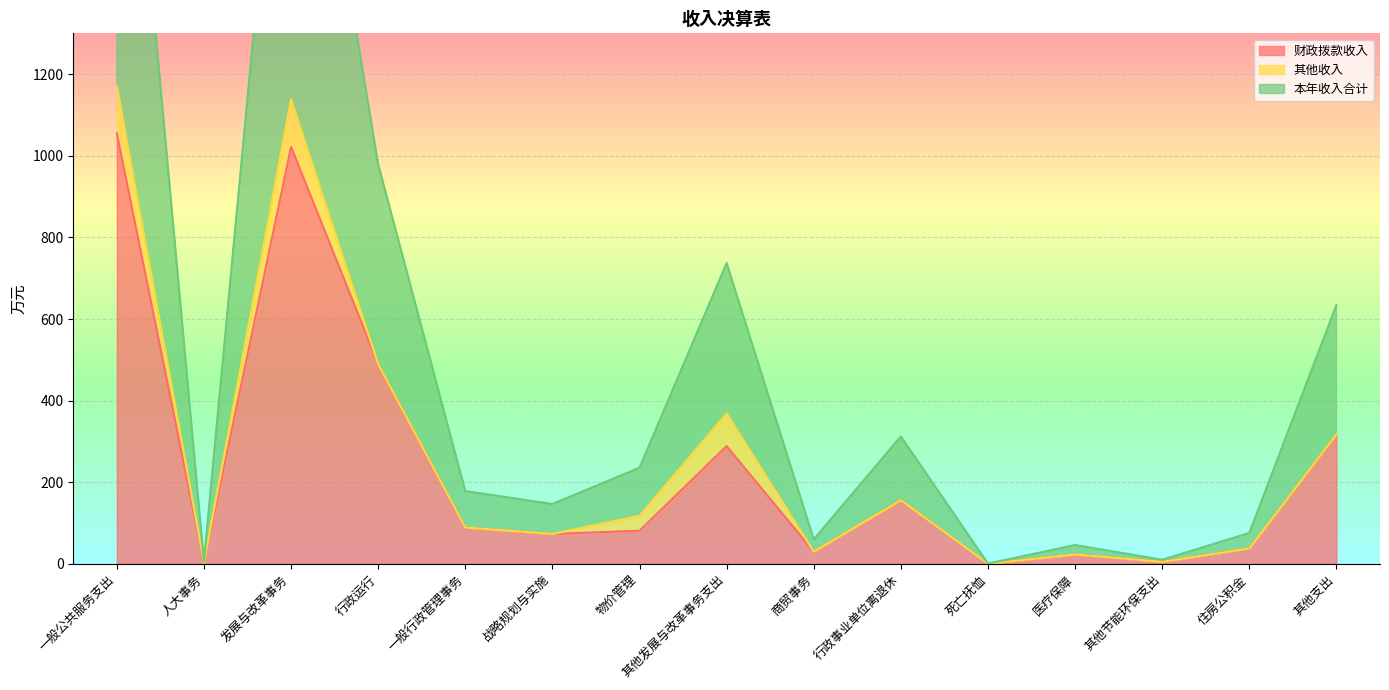

Which series has the largest total across all categories?

本年收入合计